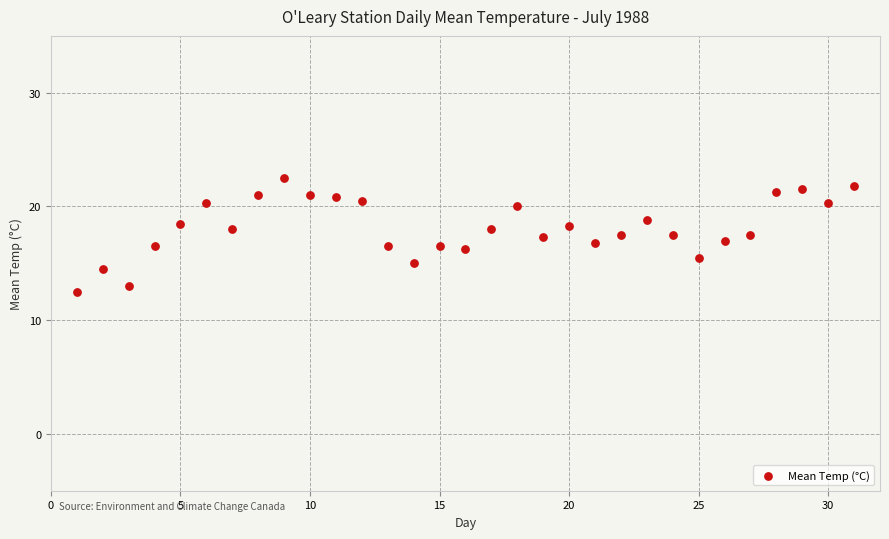

What is the range of Y values (max minus min)?

10.0